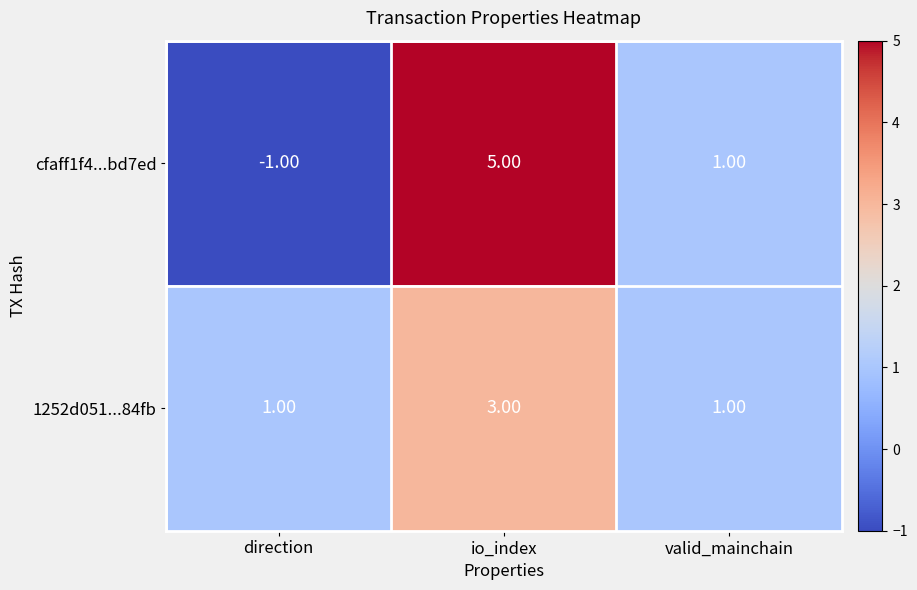

Where does the cfaff1f4...bd7ed series first go above 1?

io_index